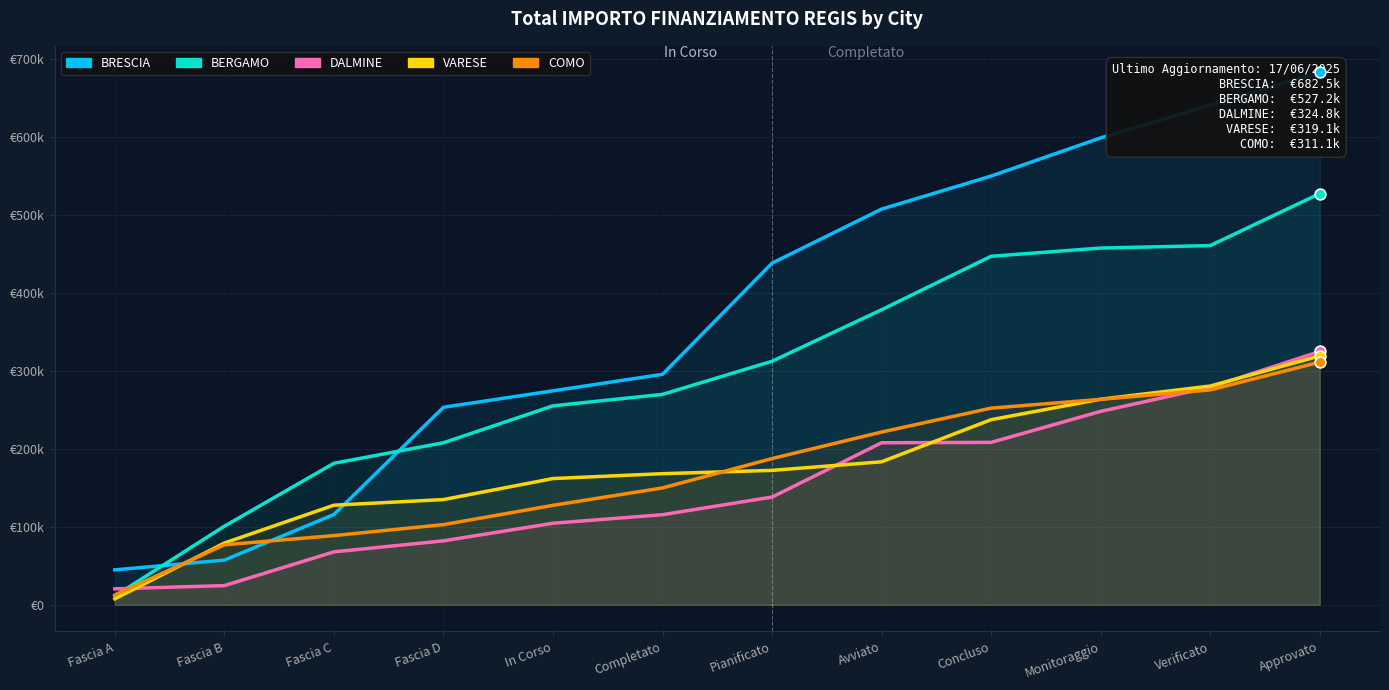

Is the value of DALMINE at Fascia A greater than the value of BRESCIA at Verificato?

No